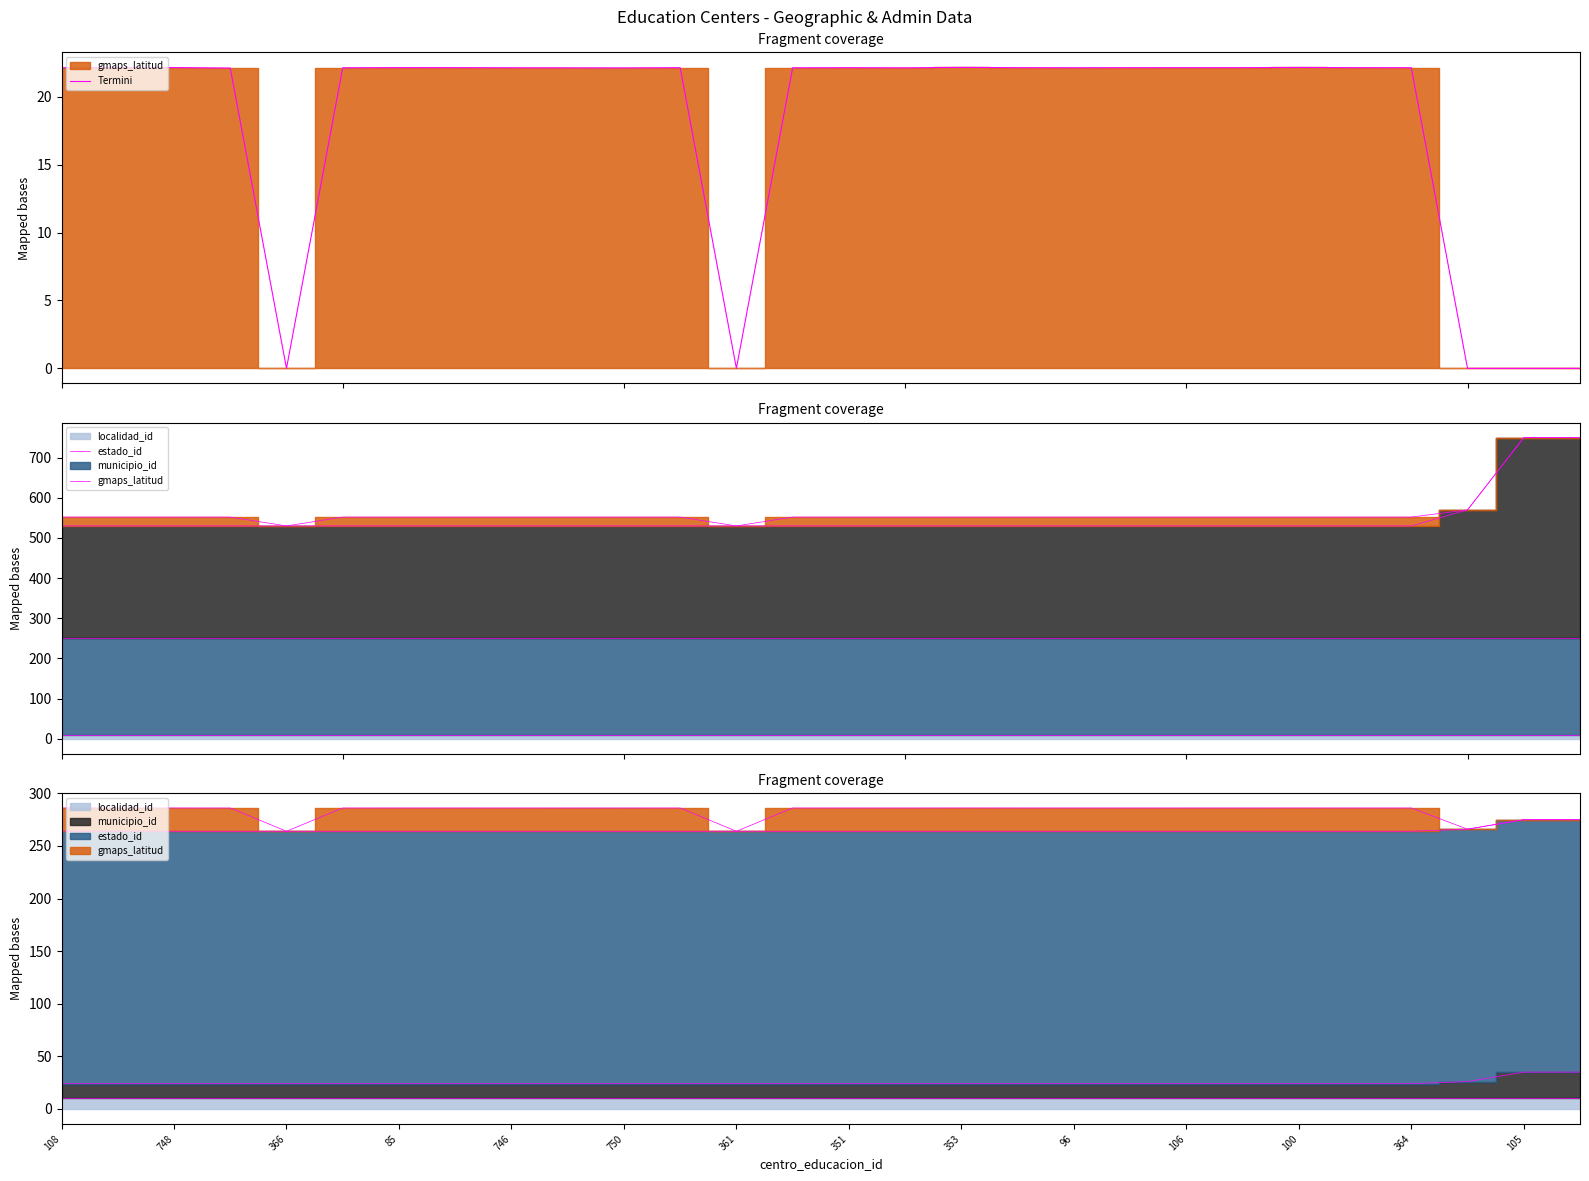

How many lines are shown in the chart?

1